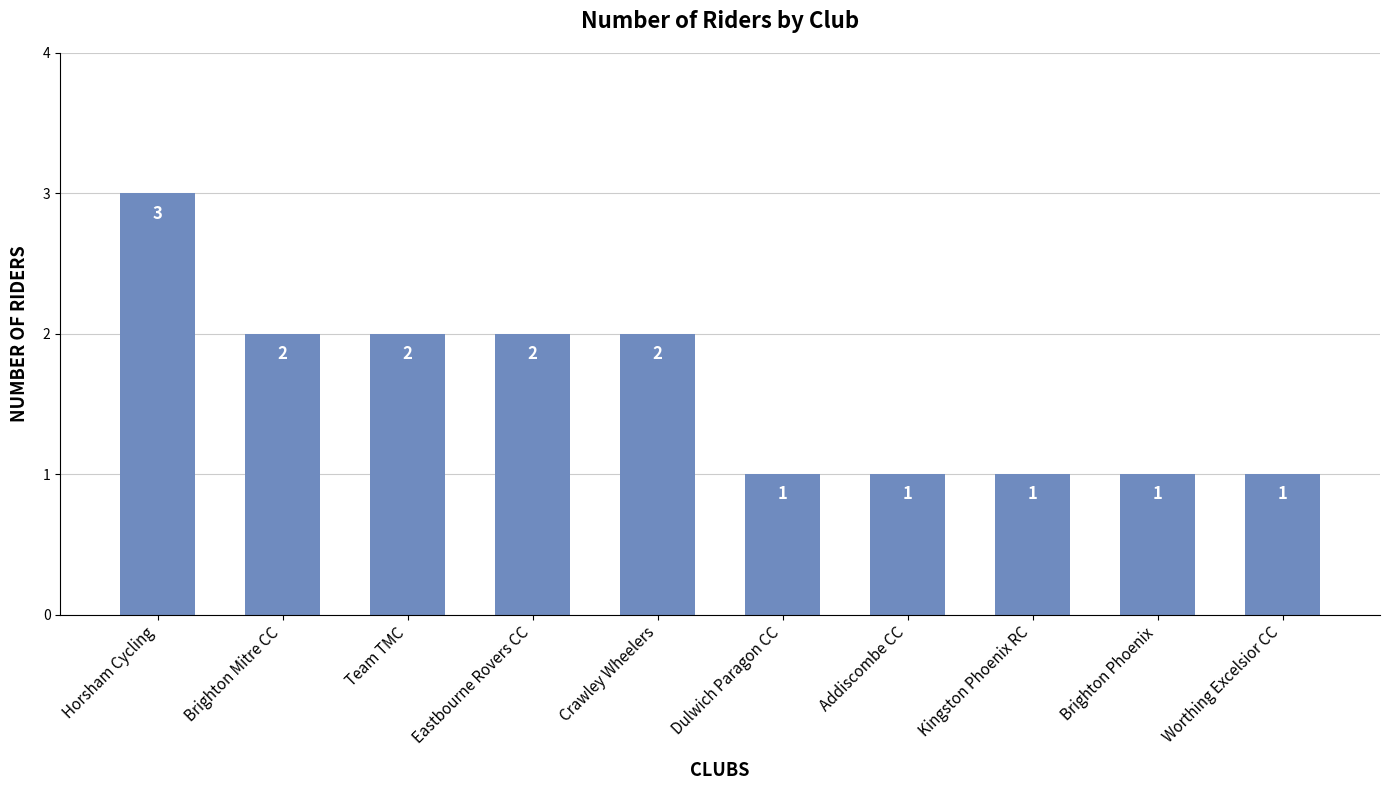

Count the values in the range 1 to 2.

9